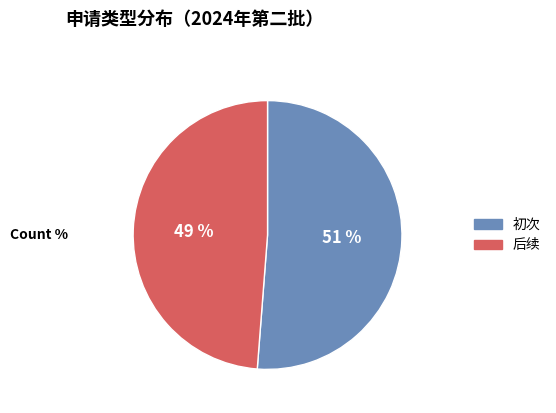

How many slices are in this pie chart?

2